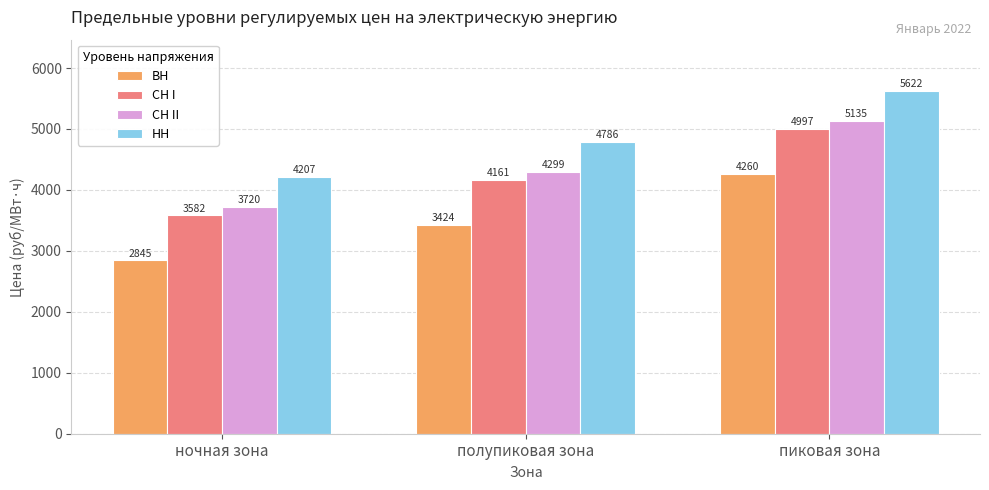

Is it true that НН equals 5621.8 at пиковая зона?

True